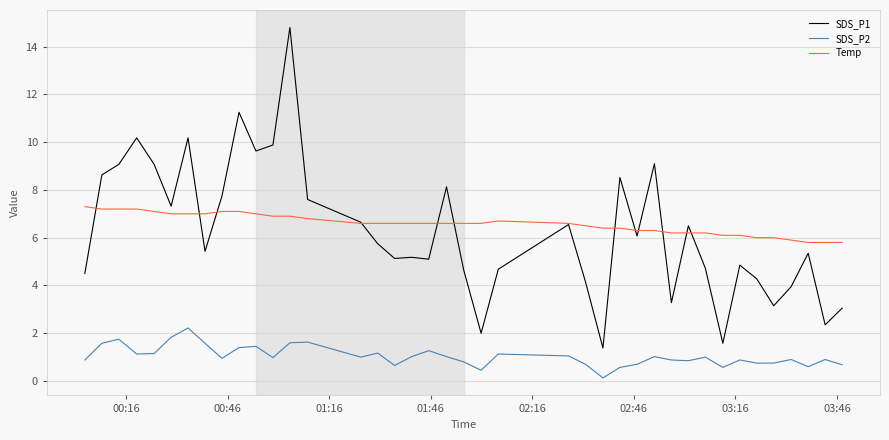

Rank the series by their maximum value, from highest to lowest.

SDS_P1, Temp, SDS_P2